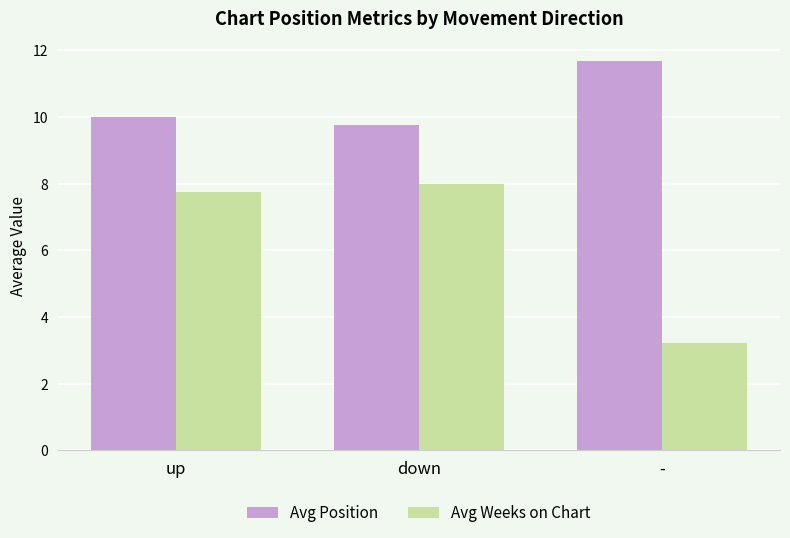

What is the difference between the highest and lowest values at -?

8.5